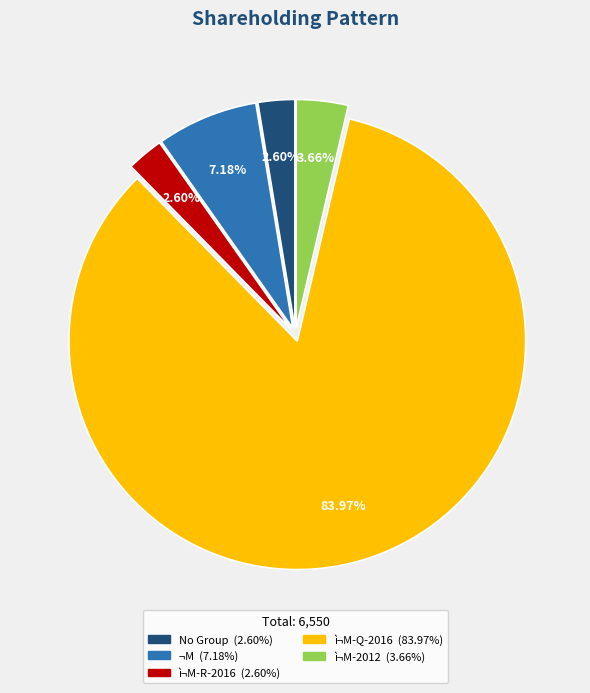

Is there any slice that represents more than half of the pie?

Yes